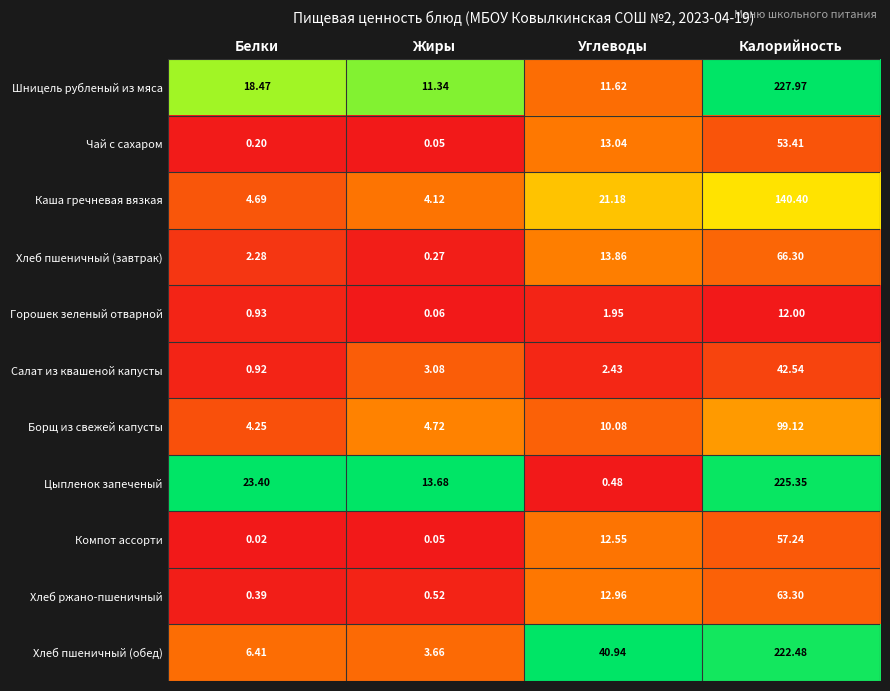

Rank the series by their maximum value, from highest to lowest.

Шницель рубленый из мяса, Цыпленок запеченый, Хлеб пшеничный (обед), Каша гречневая вязкая, Борщ из свежей капусты, Хлеб пшеничный (завтрак), Хлеб ржано-пшеничный, Компот ассорти, Чай с сахаром, Салат из квашеной капусты, Горошек зеленый отварной